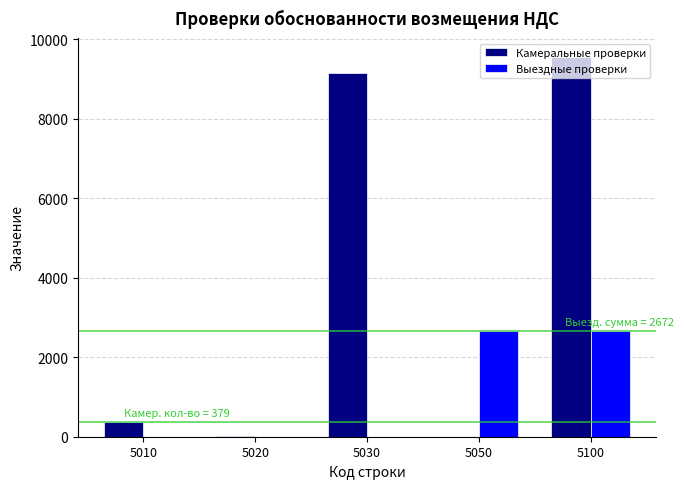

Which label corresponds to the largest value in the chart?

5100